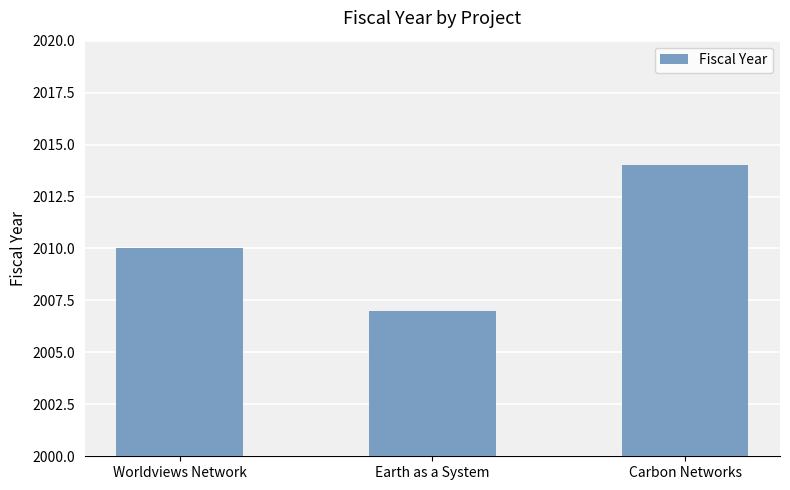

What position from the left is Earth as a System?

2